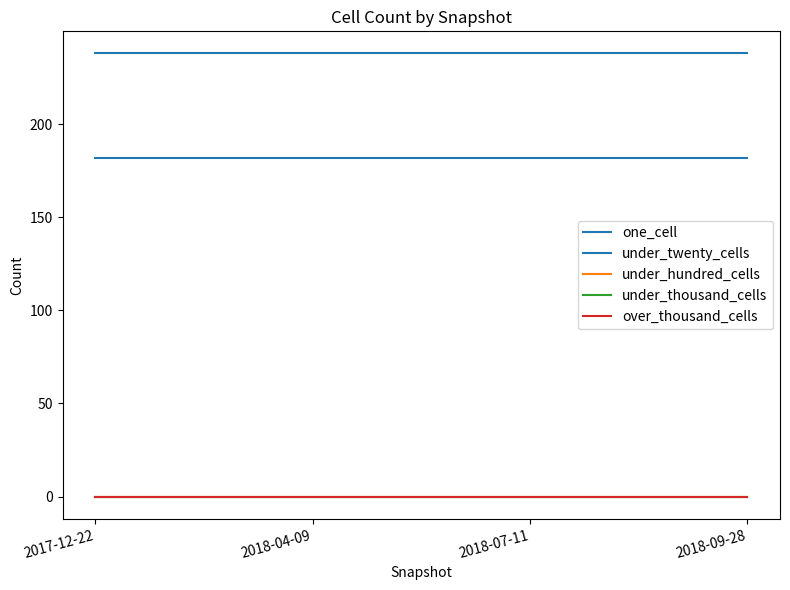

What is the value of the one_cell point at the 2nd from the left?

182